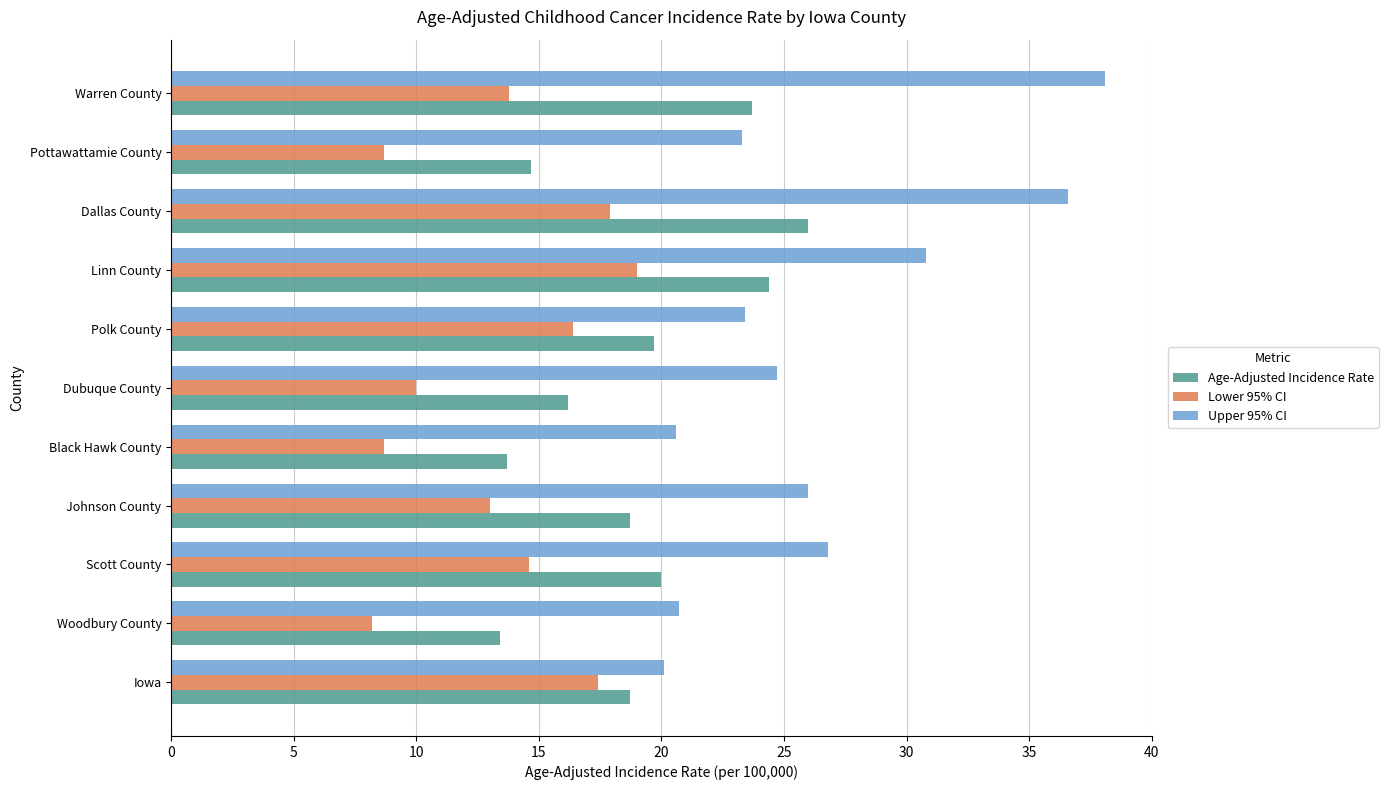

What is the sum of all Lower 95% CI values?

147.7